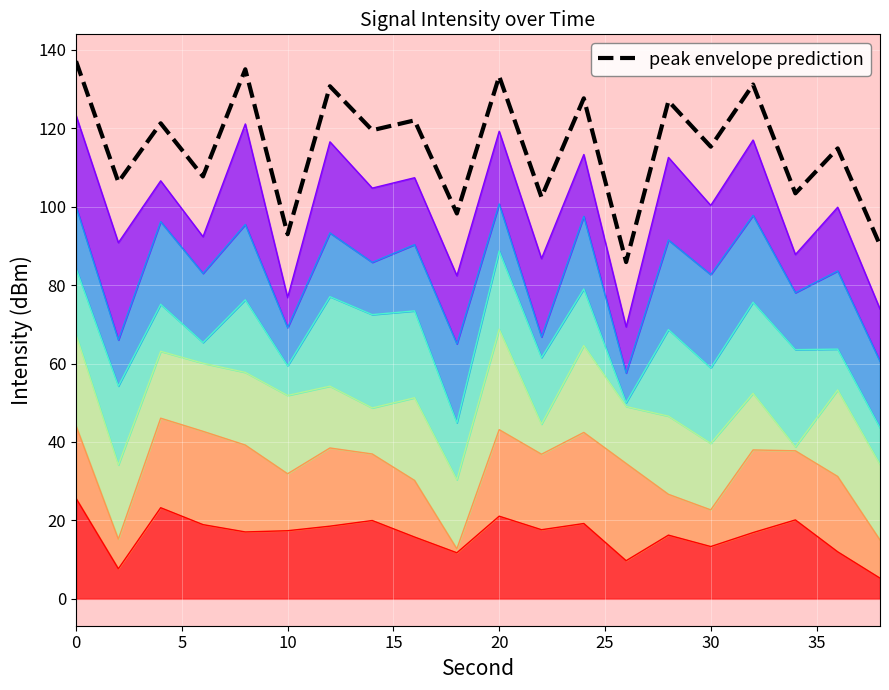

What is the sum of all values?

2302.0